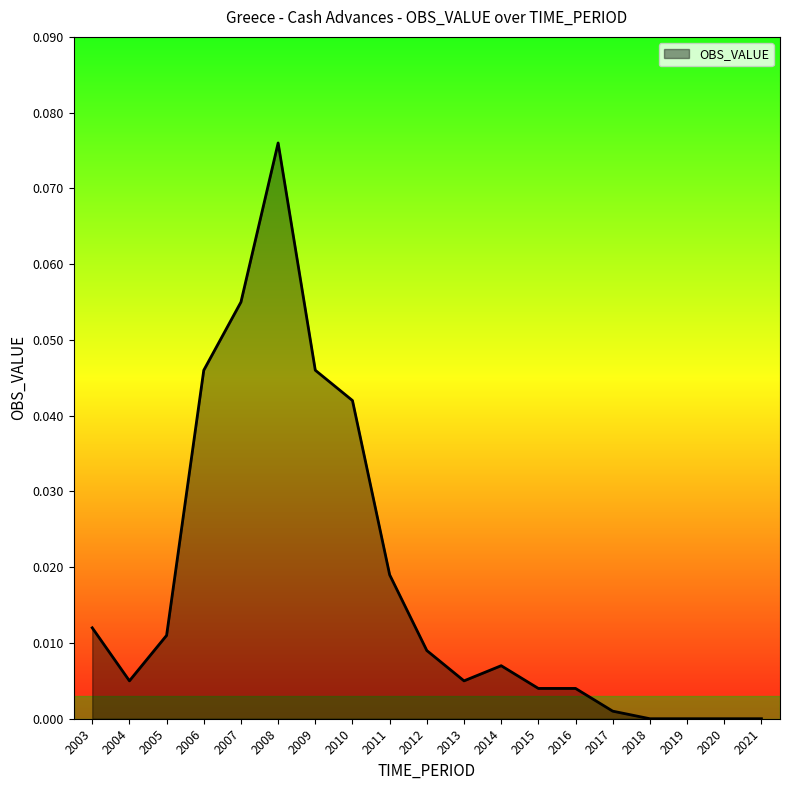

Where is the first local minimum?

2004